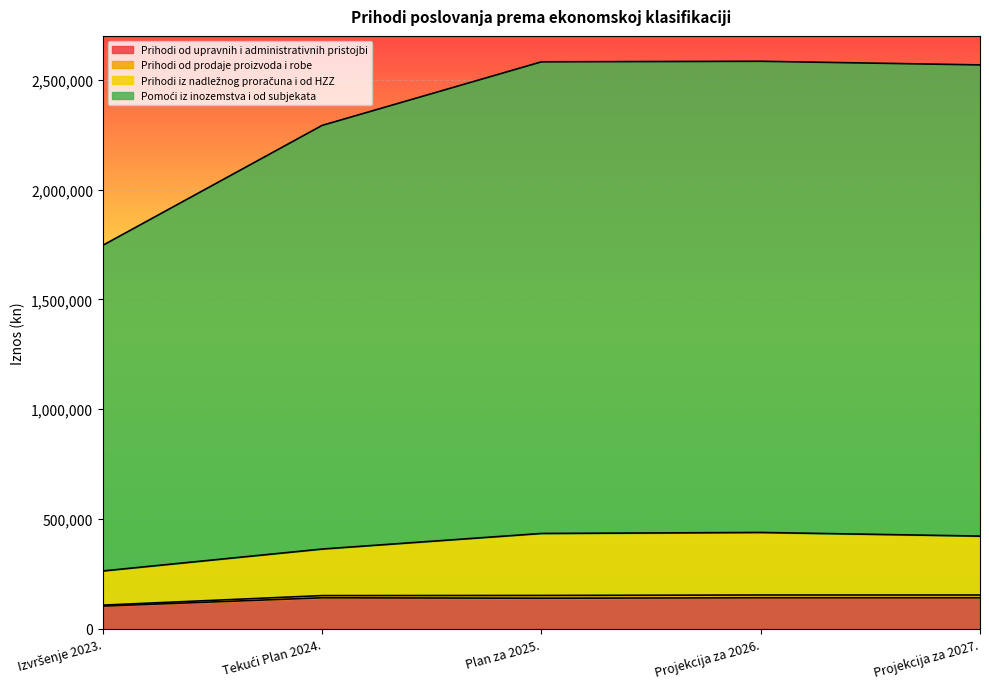

What is the difference between the maximum and second lowest values in the Prihodi iz nadležnog proračuna i od HZZ series?

75445